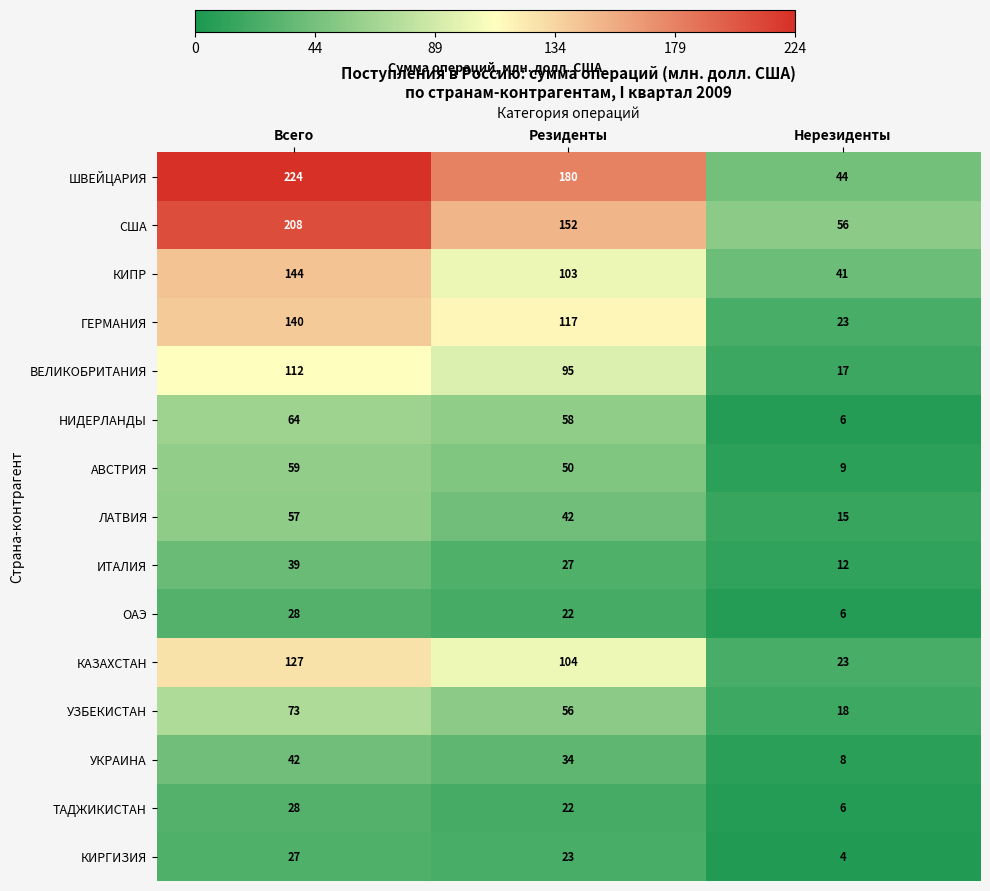

What is the difference between the maximum and minimum values in the КИРГИЗИЯ series?

23